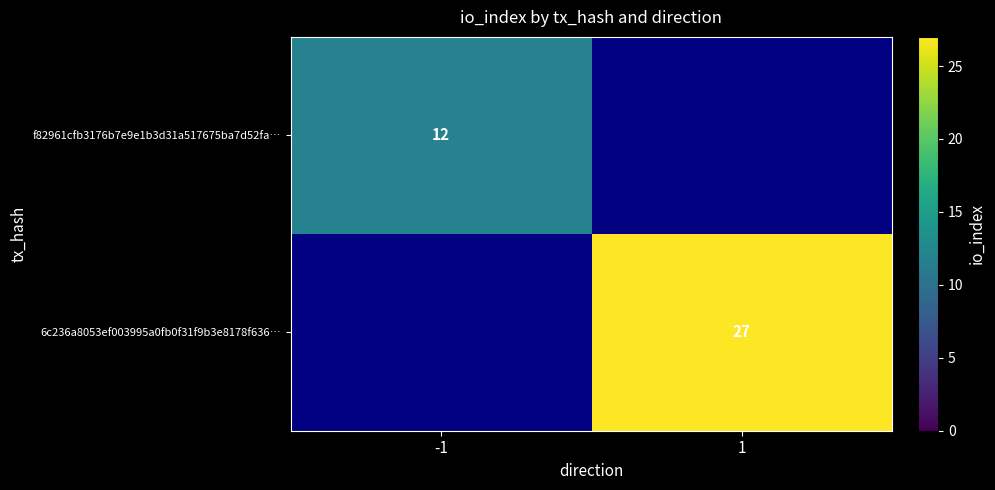

True or false: f82961cfb3176b7e9e1b3d31a517675ba7d52fa… has a value of 12 at -1.

True